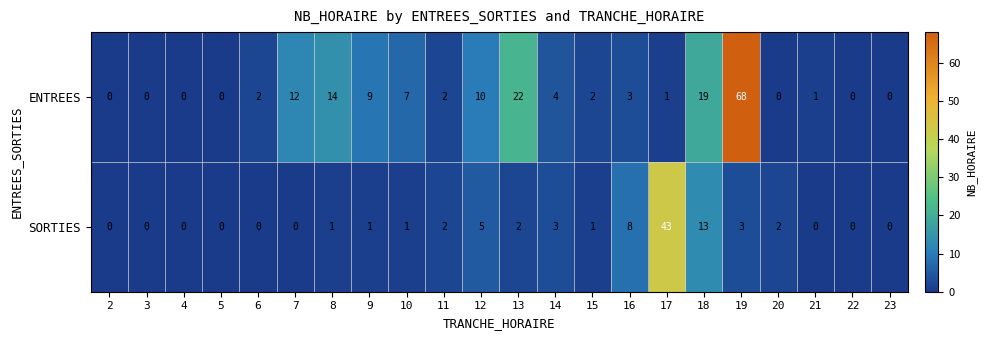

How many data points does each series have?

22